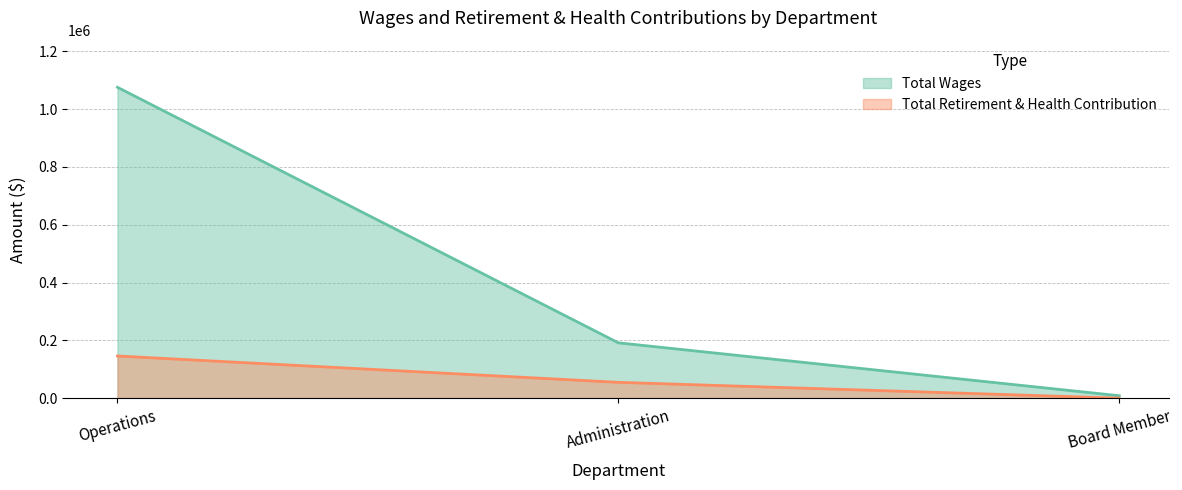

Which series has the largest range (max minus min)?

Total Wages